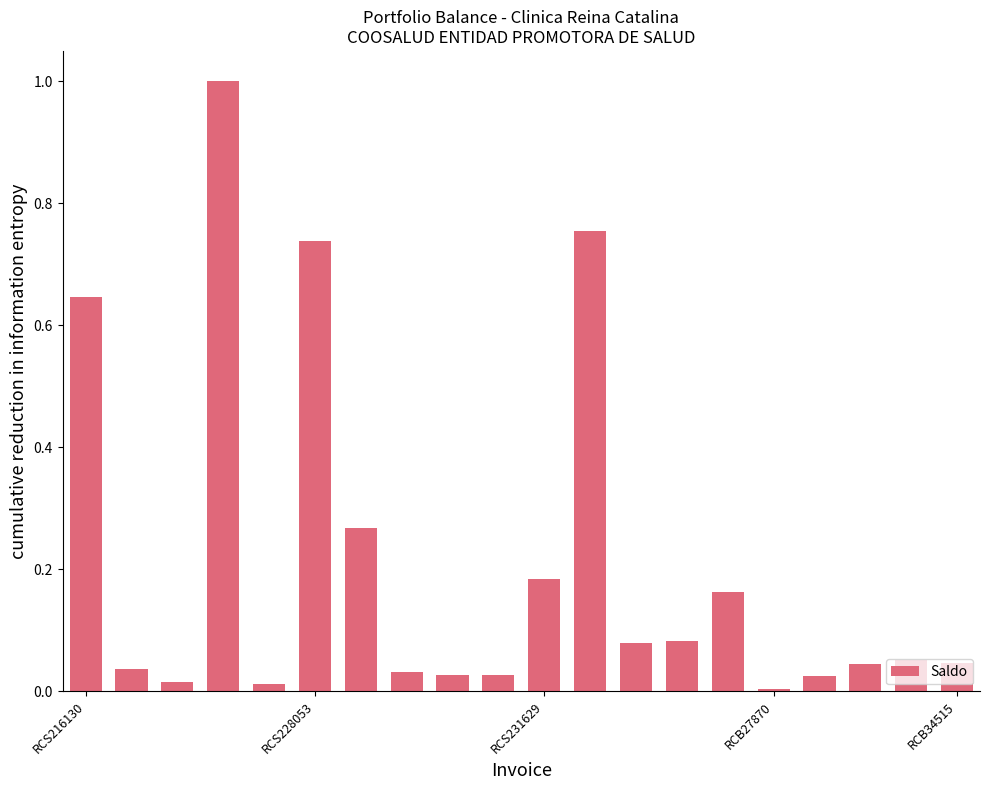

What is the greatest value displayed?

1.0